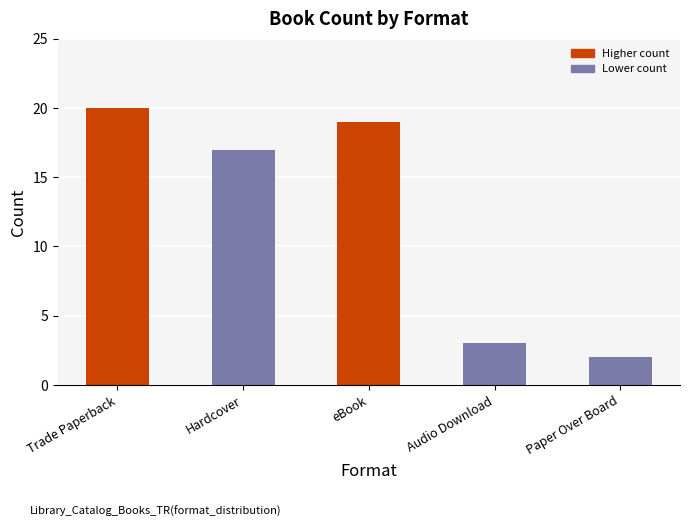

At which category does the chart reach its minimum across all series?

Paper Over Board